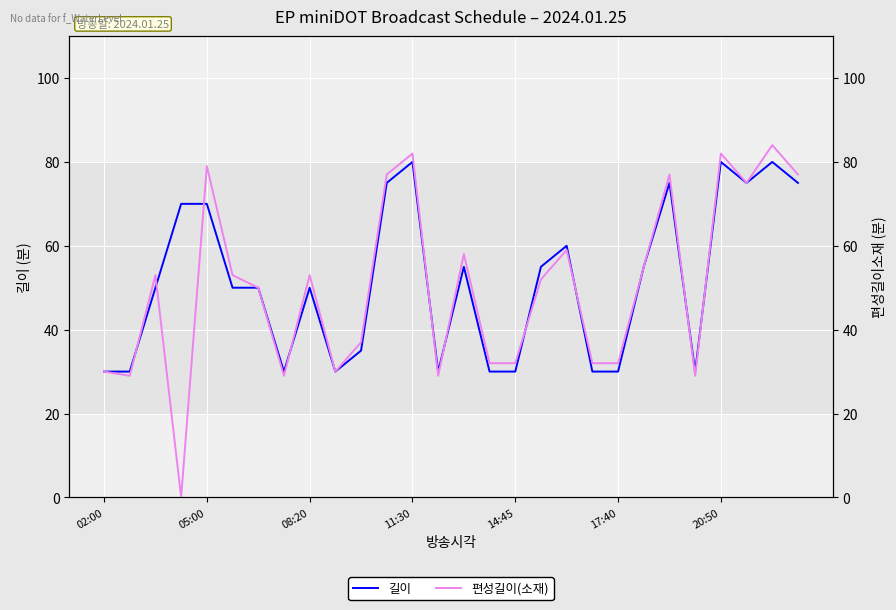

How many times do 길이 and 편성길이(소재) cross each other?

10